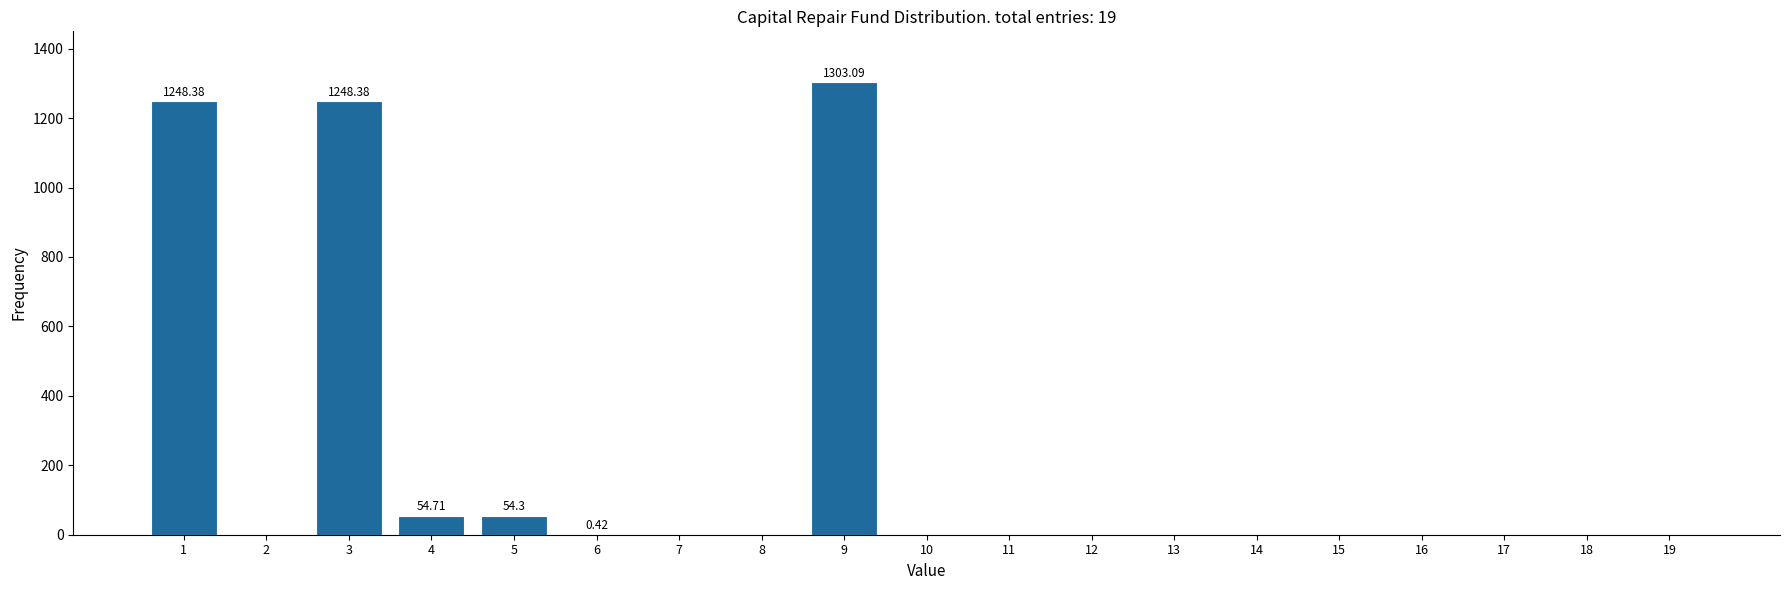

What is the sum of all values?

3909.3